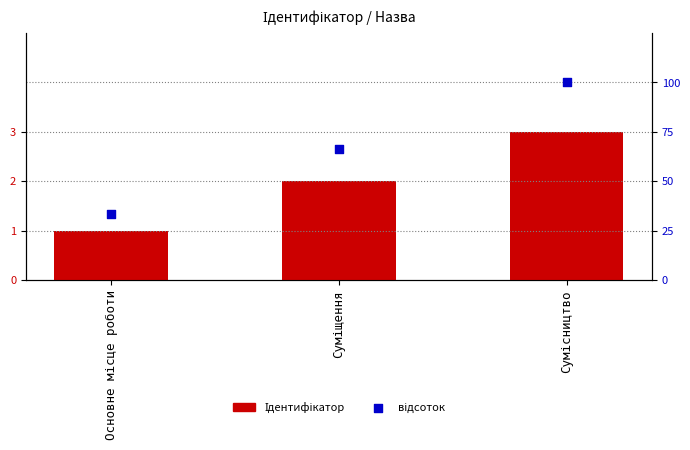

Which series contains the lowest Y value?

Ідентифікатор